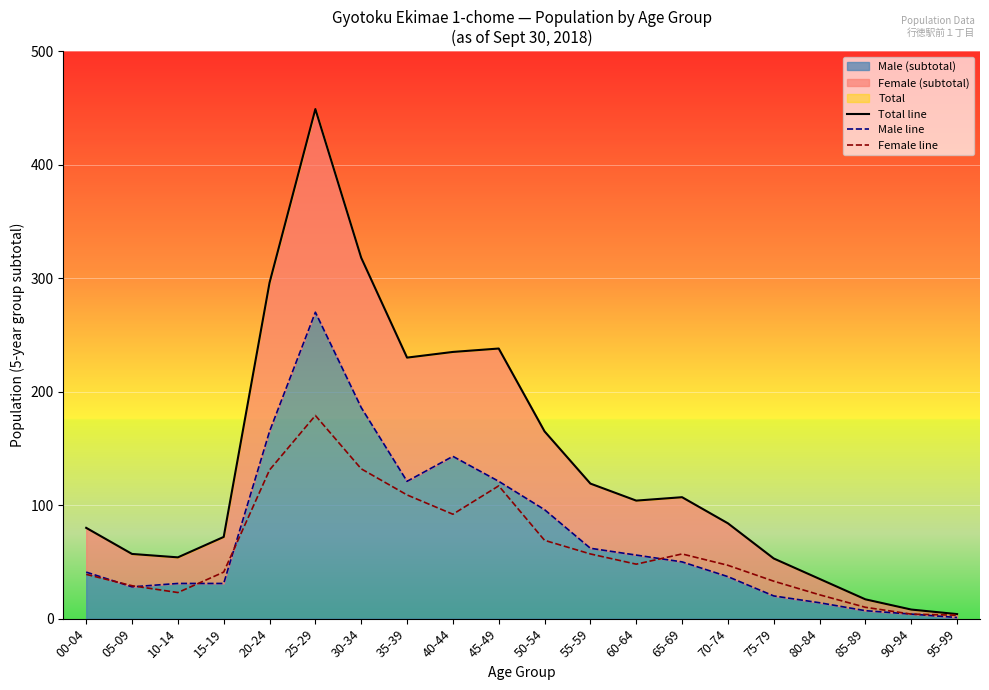

Reading right to left, list all the values displayed in this chart.

Total line: 4	8	17	35	53	84	107	104	119	165	238	235	230	318	449	296	72	54	57	80
Male line: 1	4	7	14	20	37	50	56	62	96	121	143	121	186	270	165	31	31	28	41
Female line: 3	4	10	21	33	47	57	48	57	69	117	92	109	132	179	131	41	23	29	39